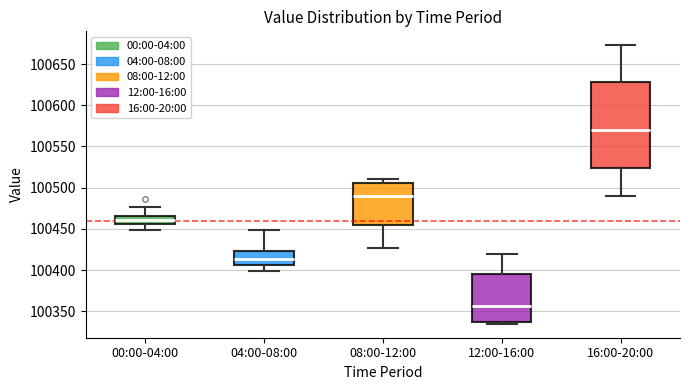

Reading left to right, read every box against the y-axis: the position of its median line, the range the box covers, and the ends of its whiskers. The values are not printed on the chart, so give them approximately, as read against the axis.

00:00-04:00: median 100460, box 100455 to 100465, whiskers 100450 to 100475
04:00-08:00: median 100415, box 100405 to 100425, whiskers 100400 to 100450
08:00-12:00: median 100490, box 100455 to 100505, whiskers 100425 to 100510
12:00-16:00: median 100355, box 100335 to 100395, whiskers 100335 (just below the box's lower edge) to 100420
16:00-20:00: median 100570, box 100525 to 100630, whiskers 100490 to 100675